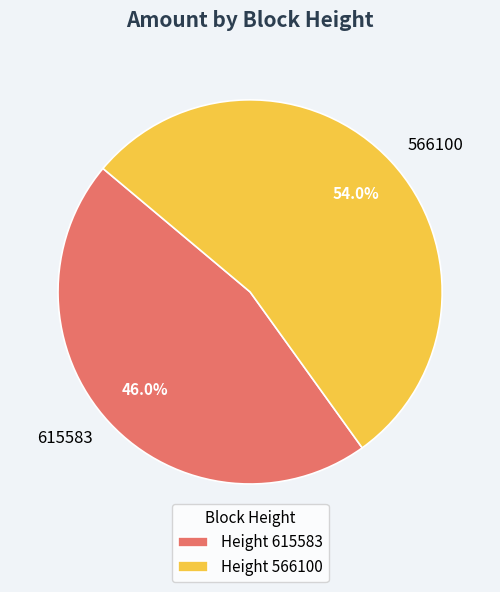

Which category has the biggest portion of the pie?

566100